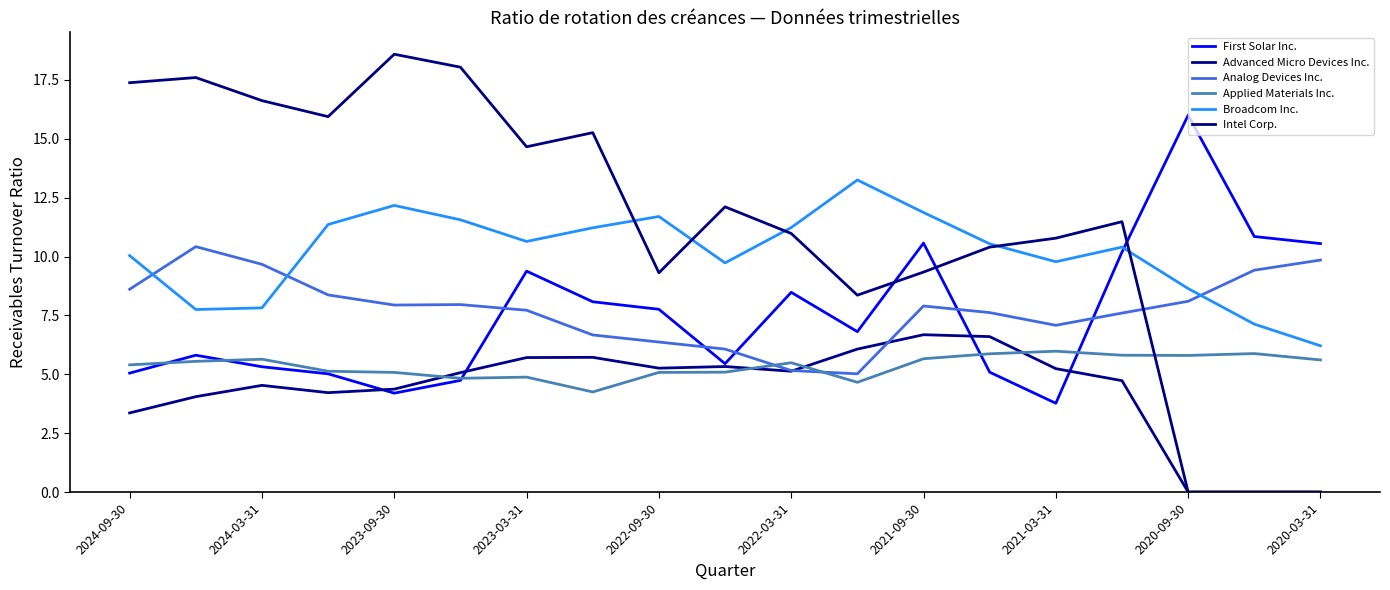

Does the chart display data point markers on the line(s)?

No